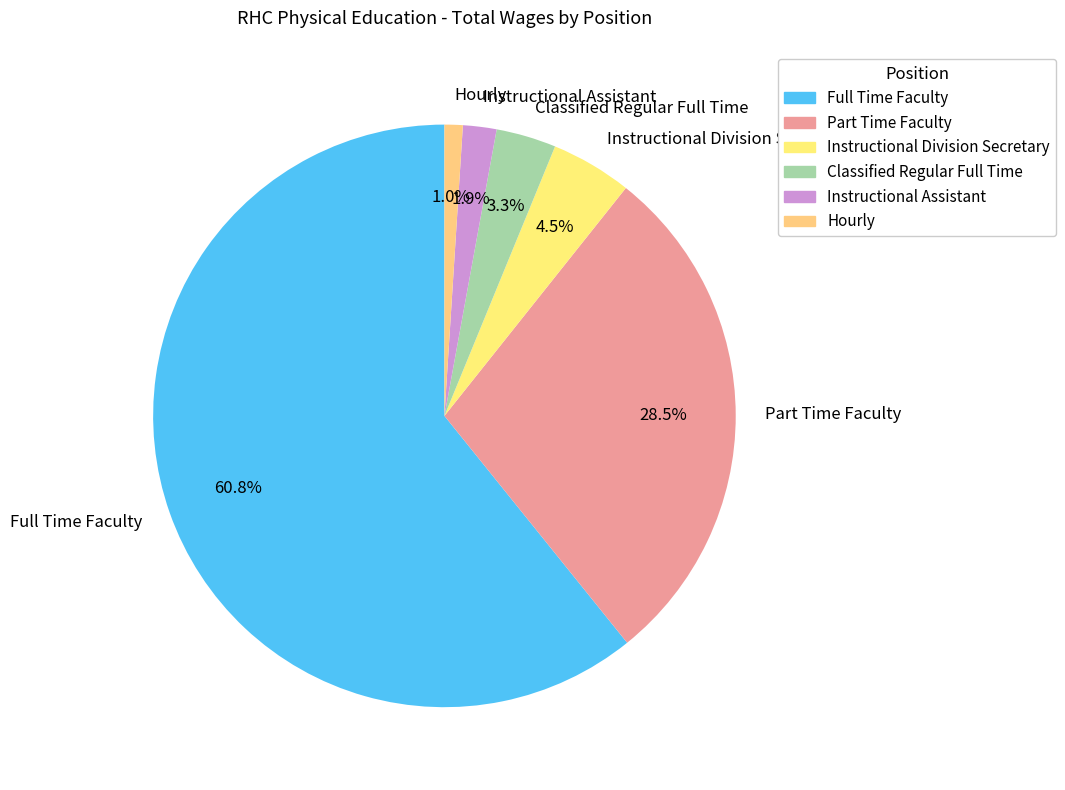

Which has a higher value, Instructional Division Secretary or Part Time Faculty?

Part Time Faculty